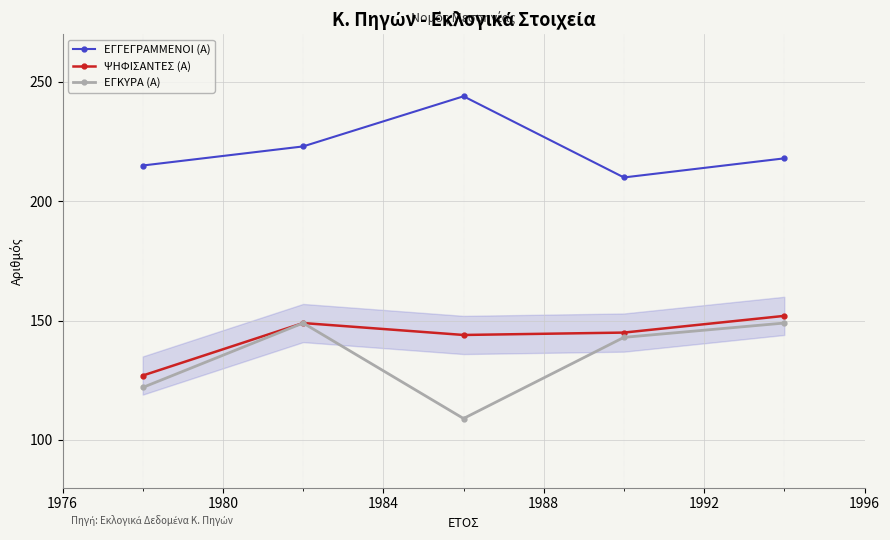

Is this an area chart (filled region under the line)?

No